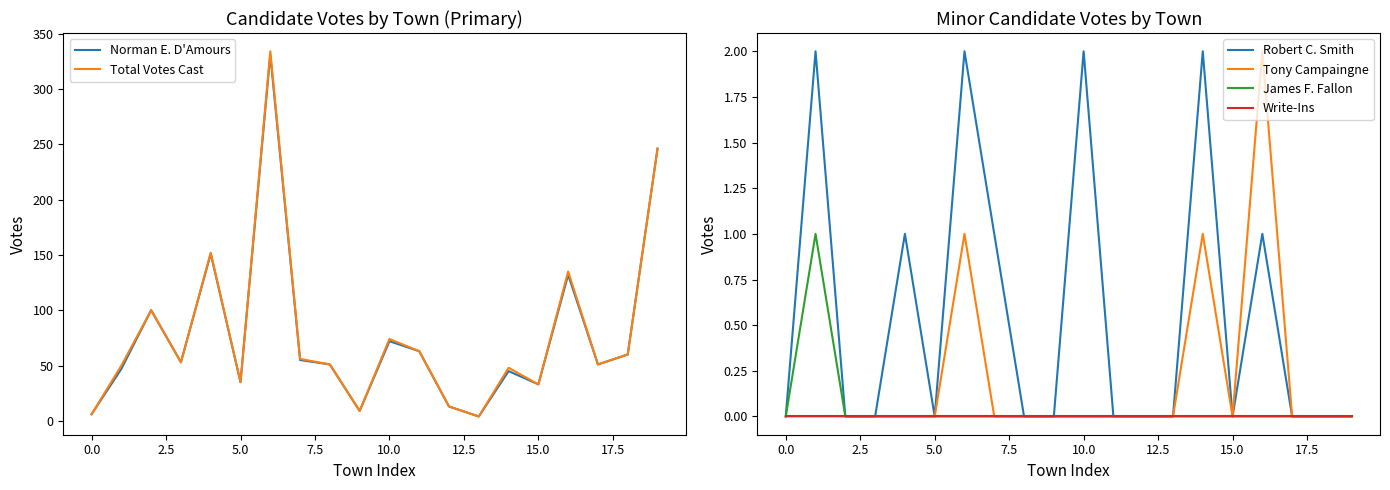

True or false: Write-Ins has more than 2 interior local peaks.

False